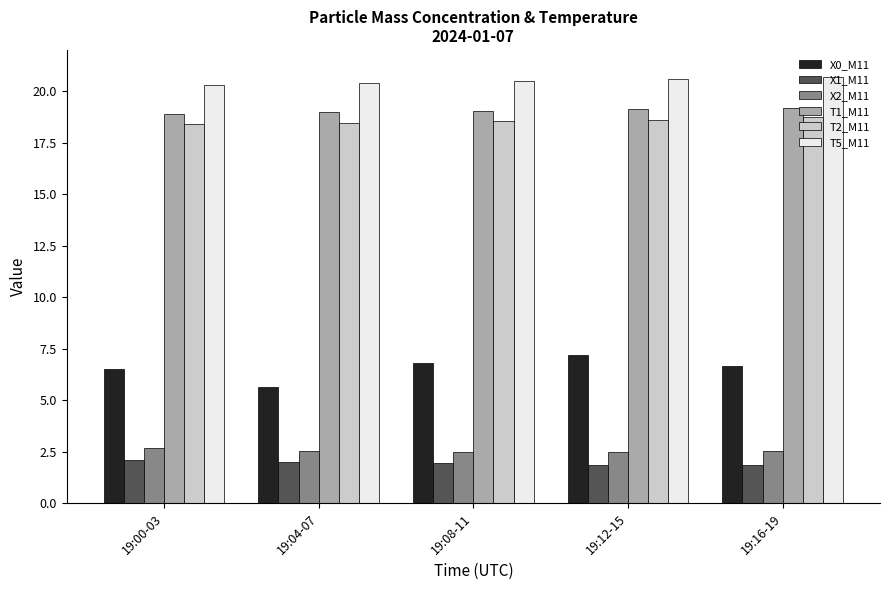

How many bars are there in total?

30